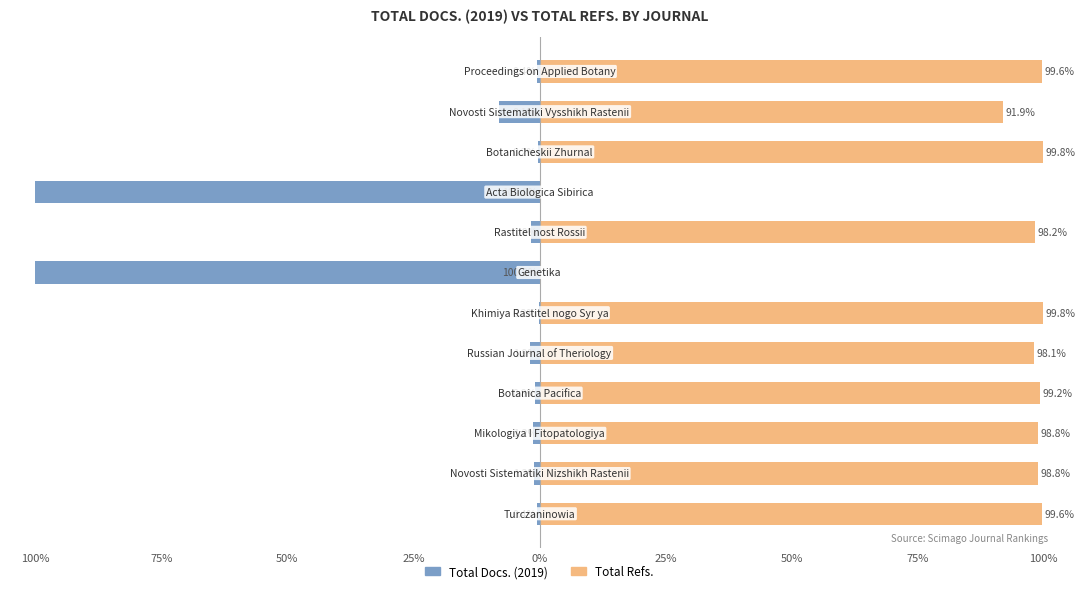

What is the average value of the Total Refs. series?

82.0